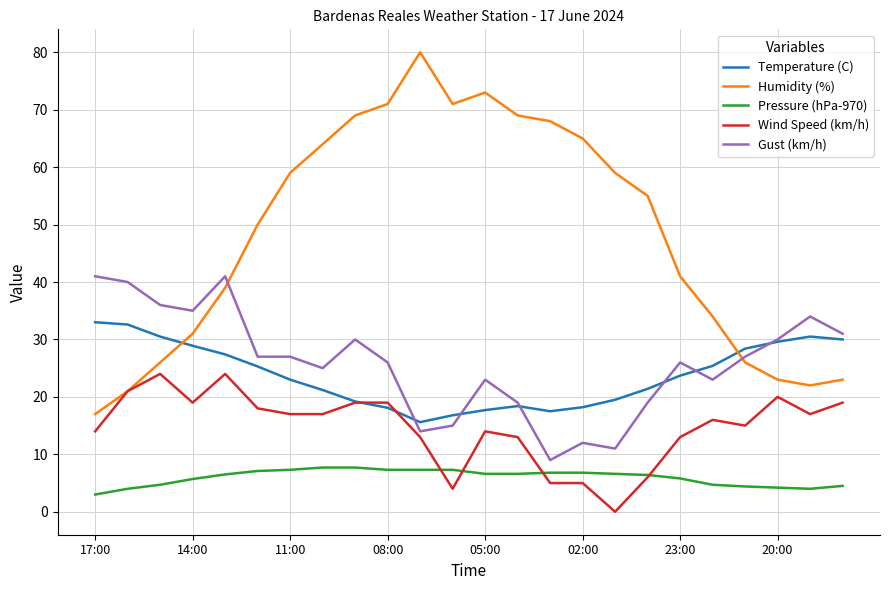

List the series in order of their peak value, highest first.

Humidity (%), Gust (km/h), Temperature (C), Wind Speed (km/h), Pressure (hPa-970)